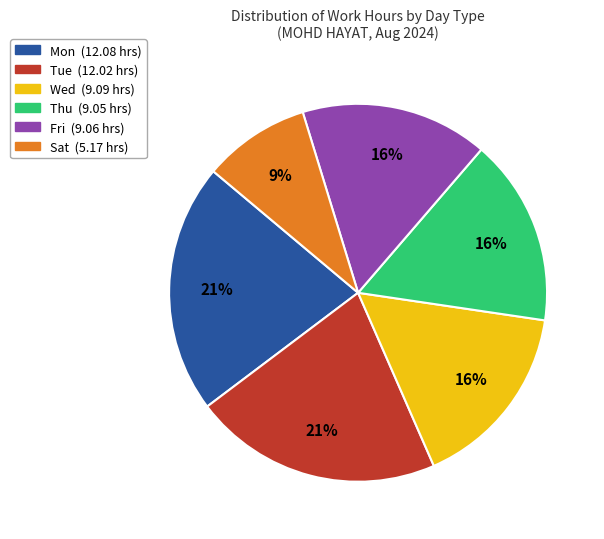

Does Sat account for over 50% of the chart?

No